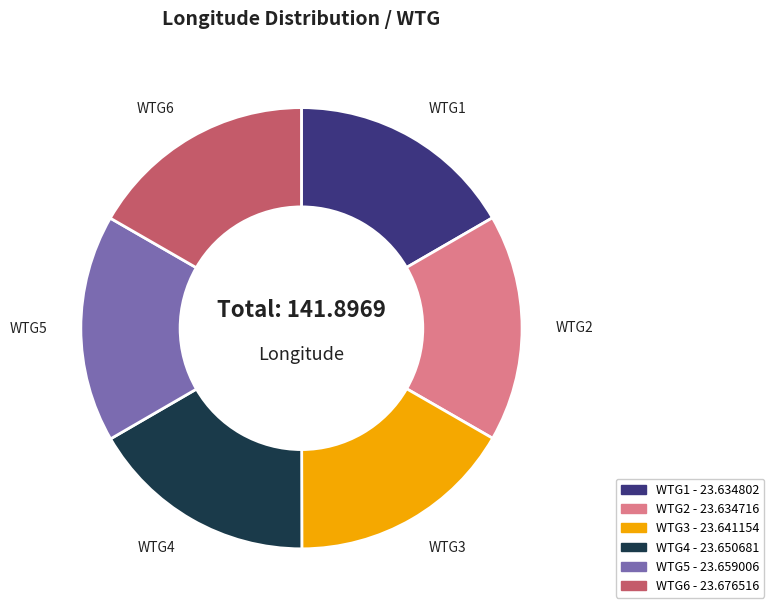

Is the sum of WTG2 and WTG3 greater than half?

No